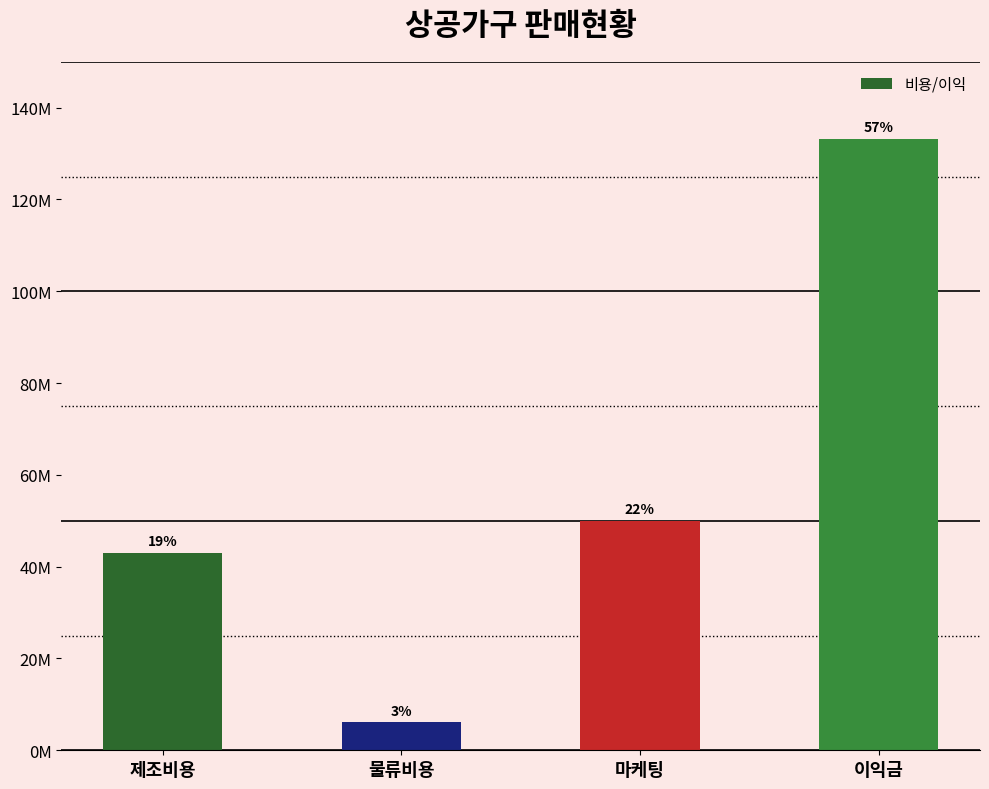

At which category does the chart reach its minimum across all series?

물류비용